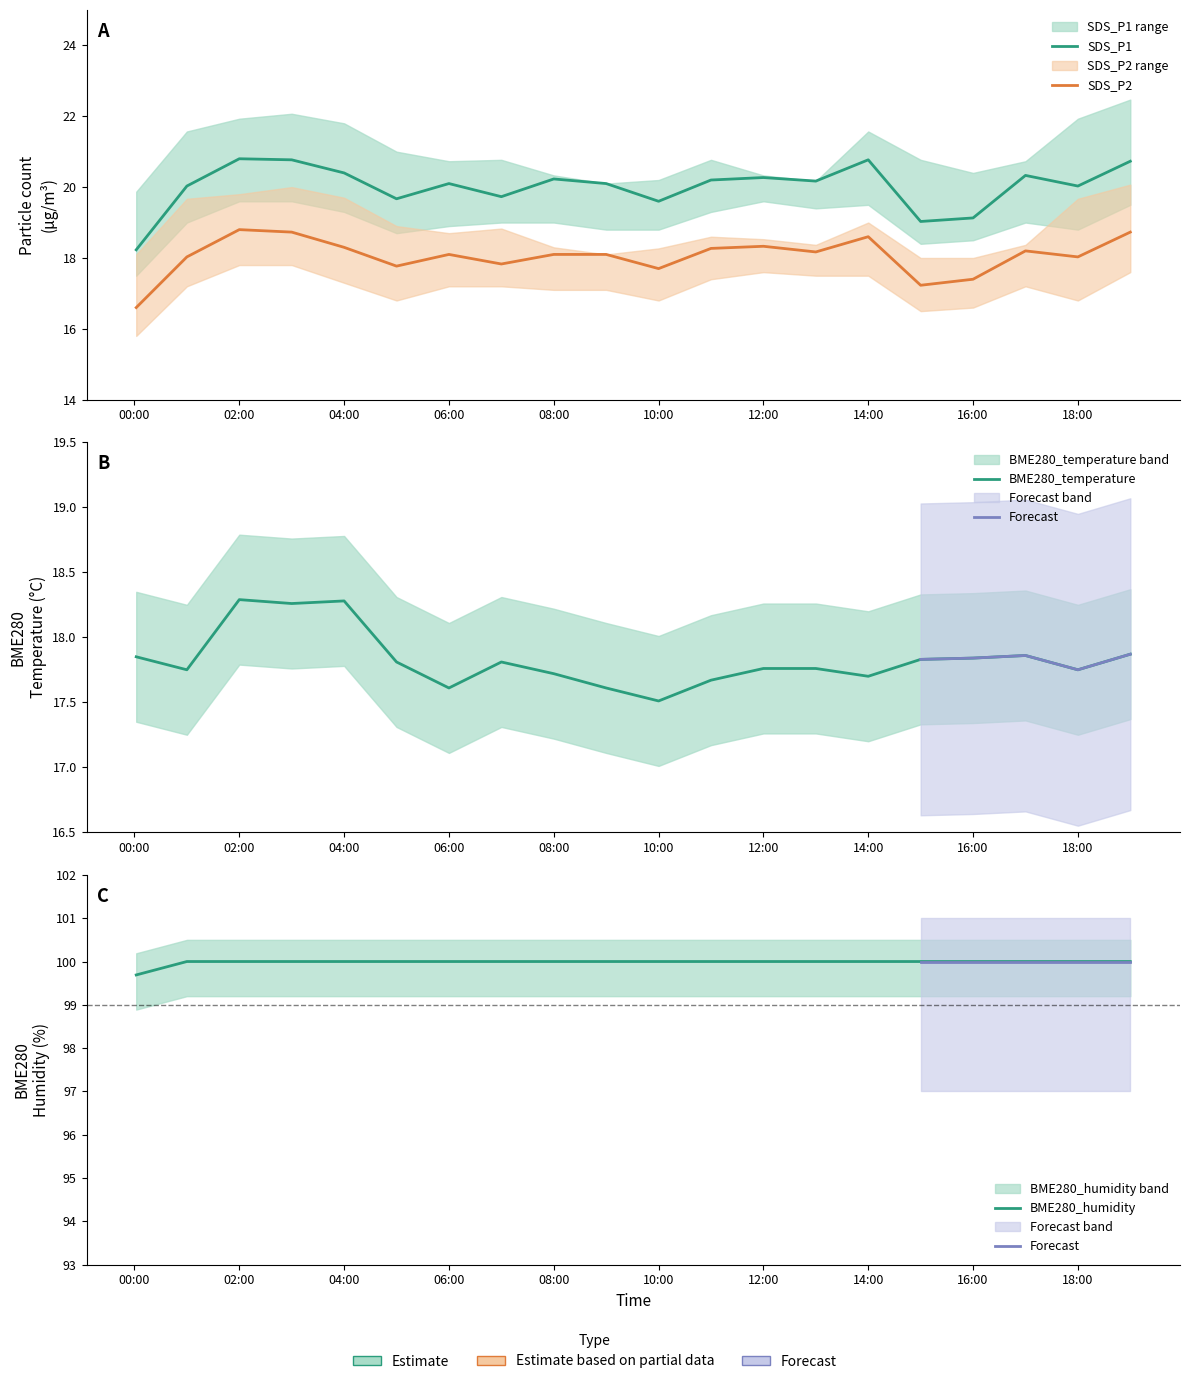

What is the average value of the BME280_humidity series?

100.0